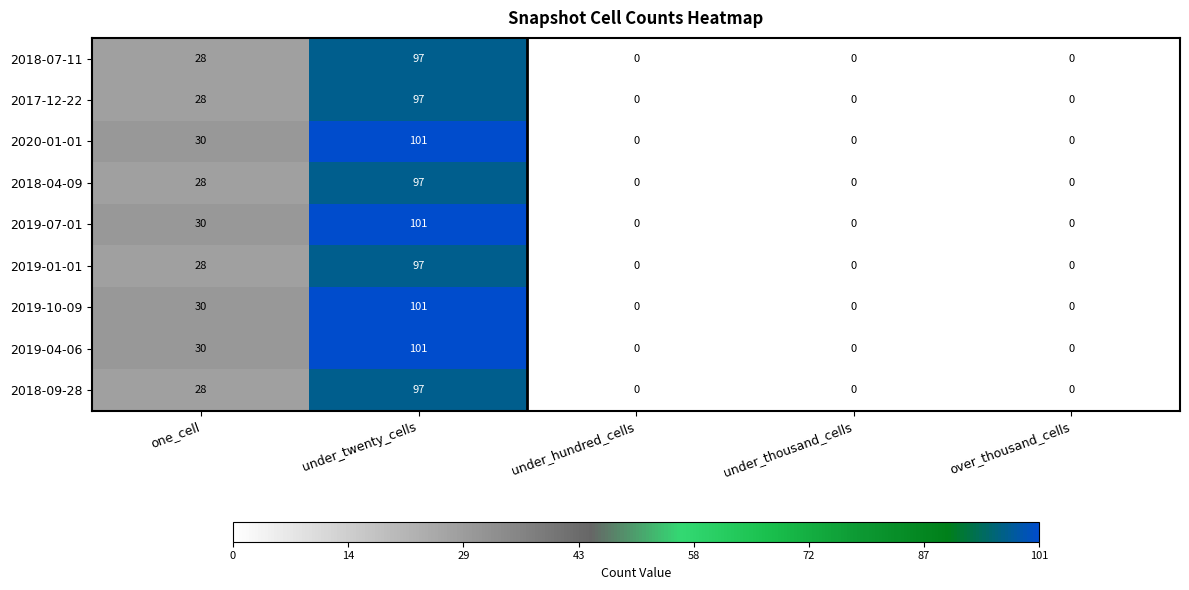

Which label corresponds to the largest value in the chart?

under_twenty_cells